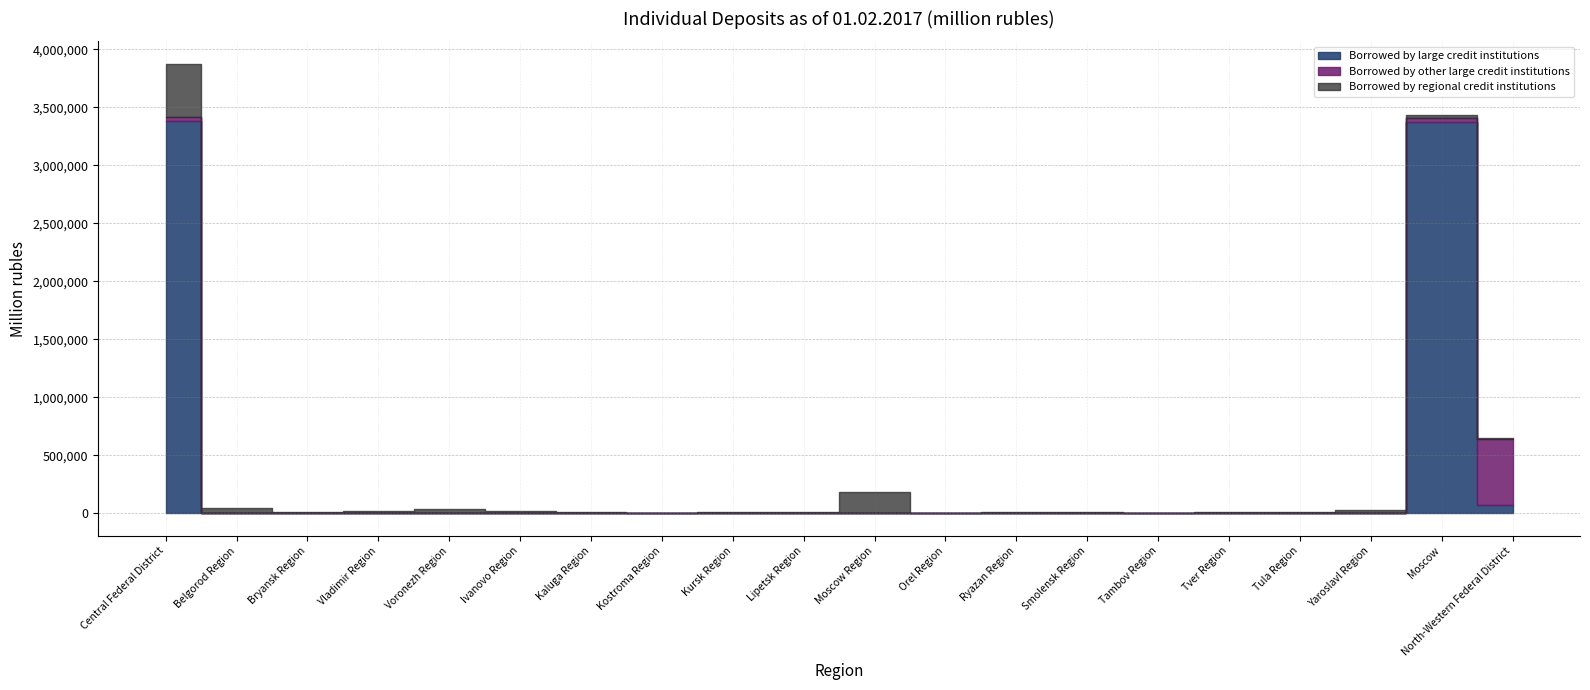

Between Bryansk Region and Vladimir Region, which series saw the biggest shift?

Borrowed by regional credit institutions